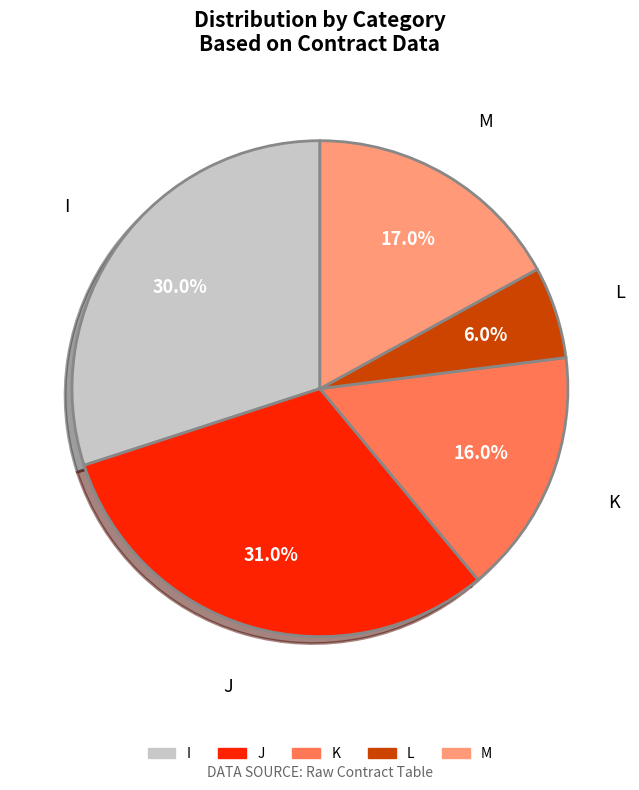

Between M and L, which is larger?

M